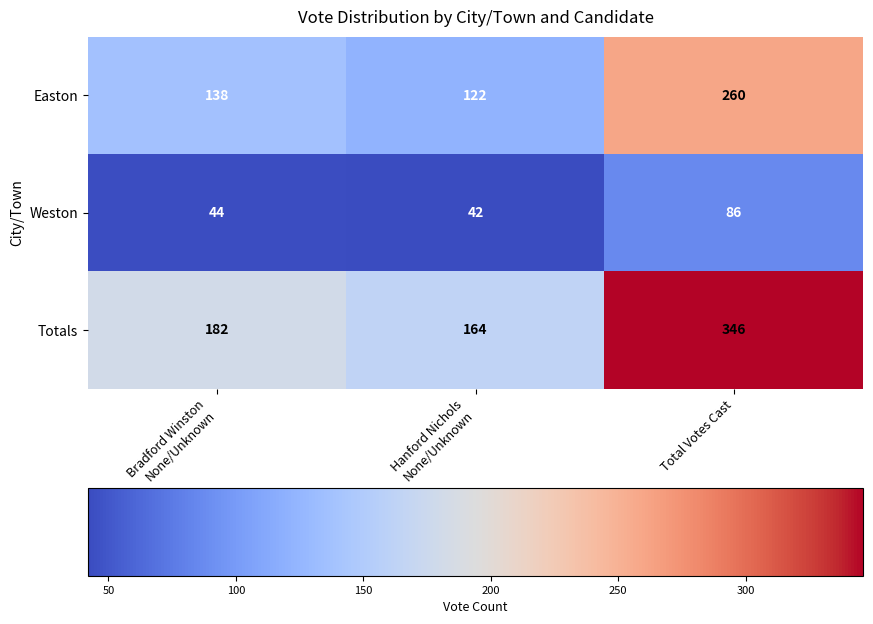

What is the sum of all Easton values?

520